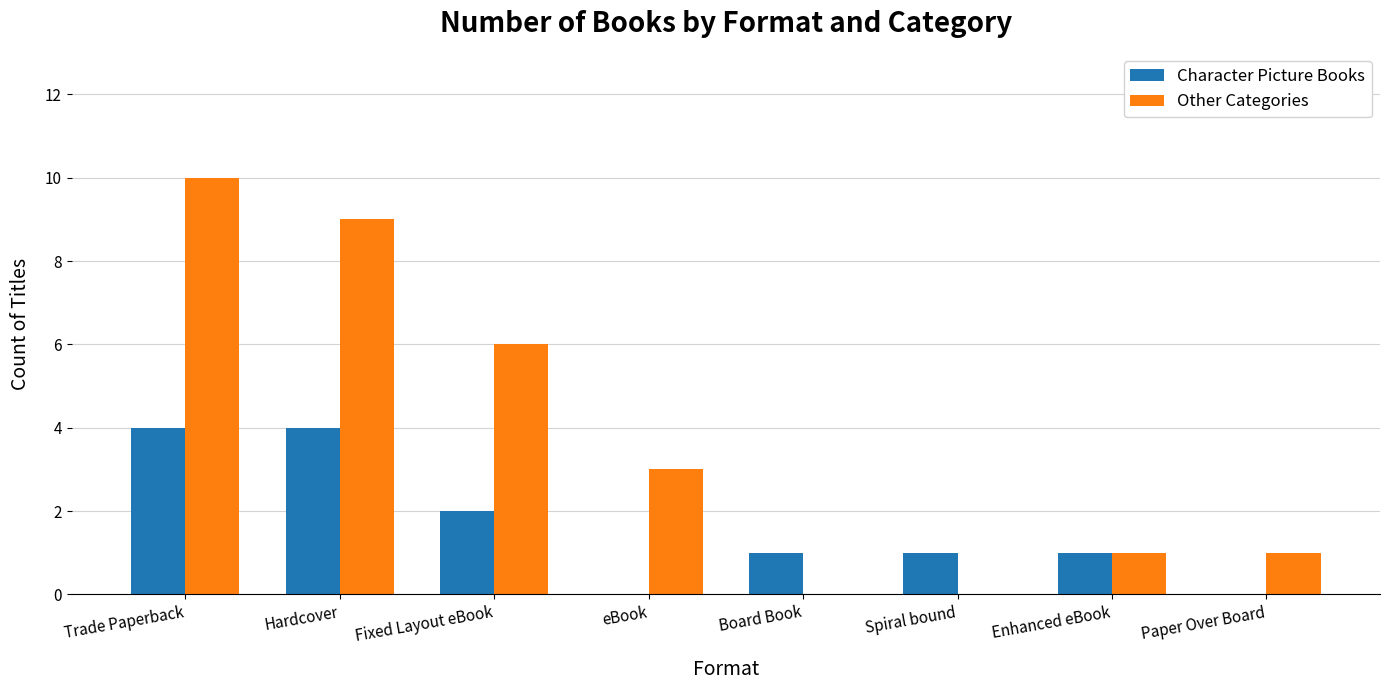

The Other Categories series shows 10 at Trade Paperback. True or false?

True